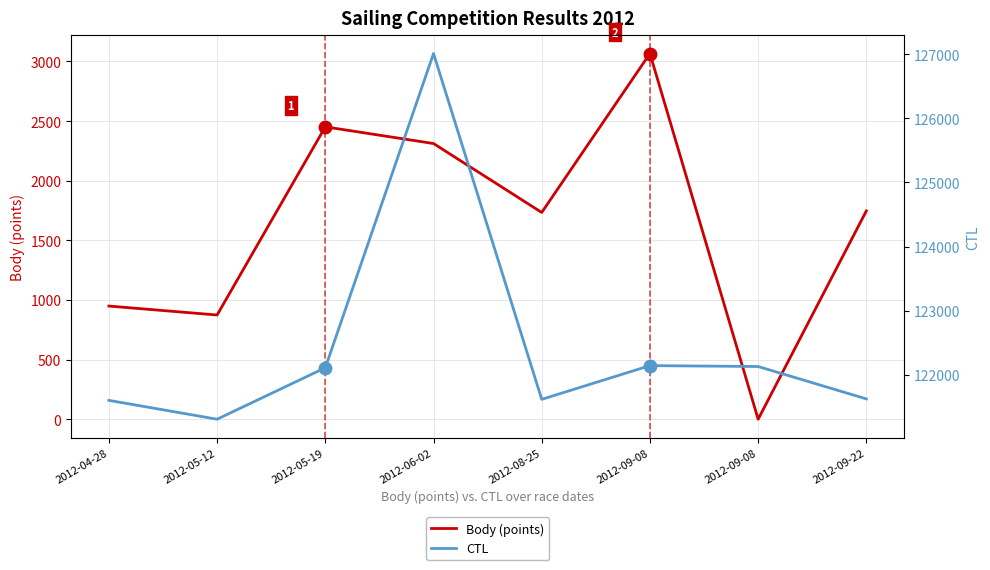

Reading right to left, list all the values displayed in this chart.

Body (points): 2012-09-22=1747	2012-09-08=0	2012-09-08=3067	2012-08-25=1734	2012-06-02=2312	2012-05-19=2452	2012-05-12=874	2012-04-28=949
CTL: 2012-09-22=121625	2012-09-08=122130	2012-09-08=122144	2012-08-25=121618	2012-06-02=127011	2012-05-19=122111	2012-05-12=121308	2012-04-28=121602